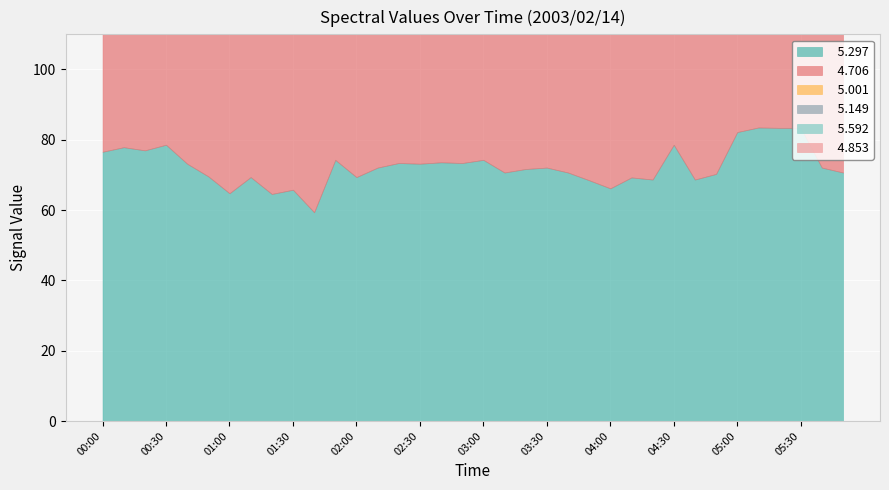

How many data points in   5.001 are less than 76?

18